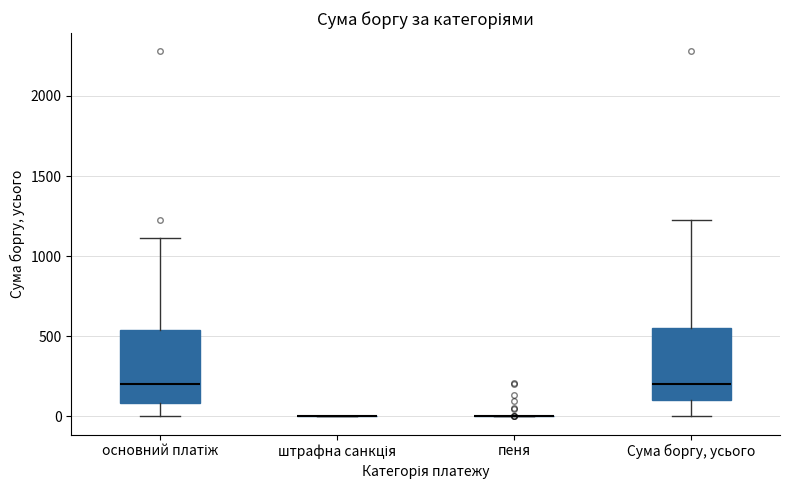

Where is the upper edge of the box for Сума боргу, усього on the y-axis? The values are not printed on the chart, so give them approximately, as read against the axis.

550